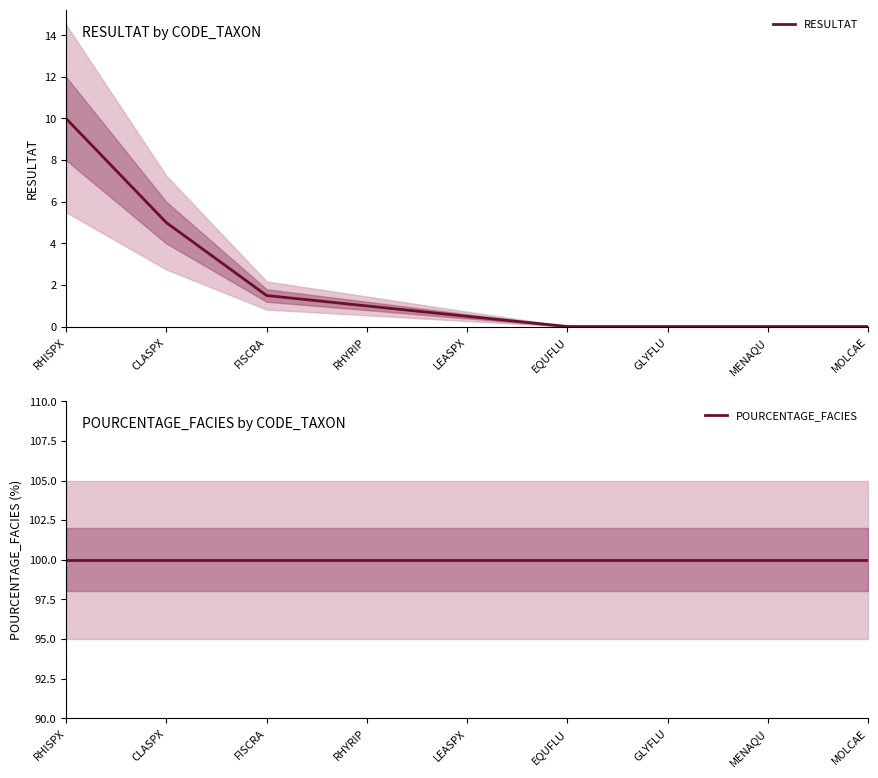

Is it true that POURCENTAGE_FACIES equals 100.0 at FISCRA?

True